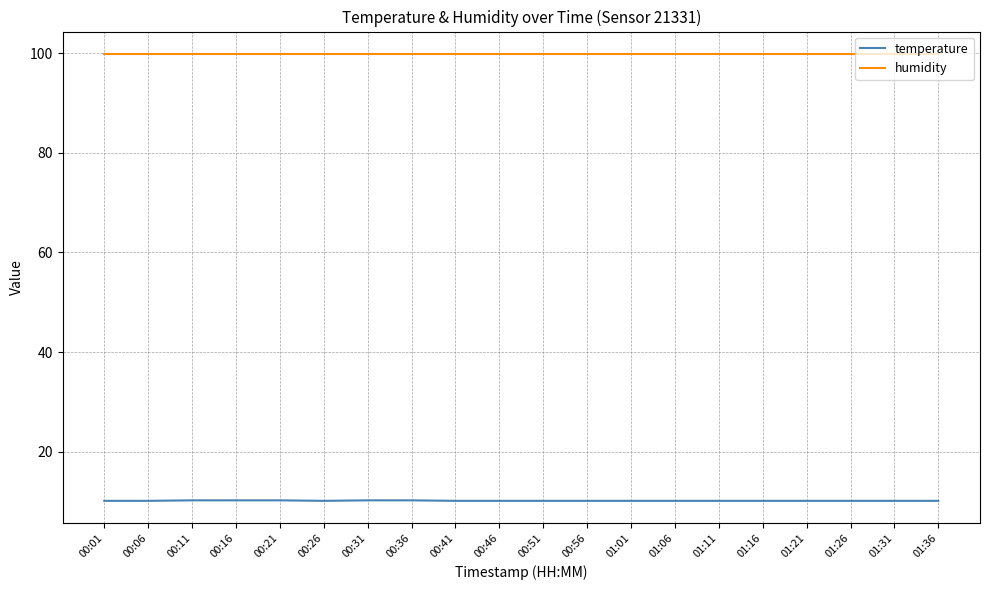

What is the minimum value shown in the chart?

10.1